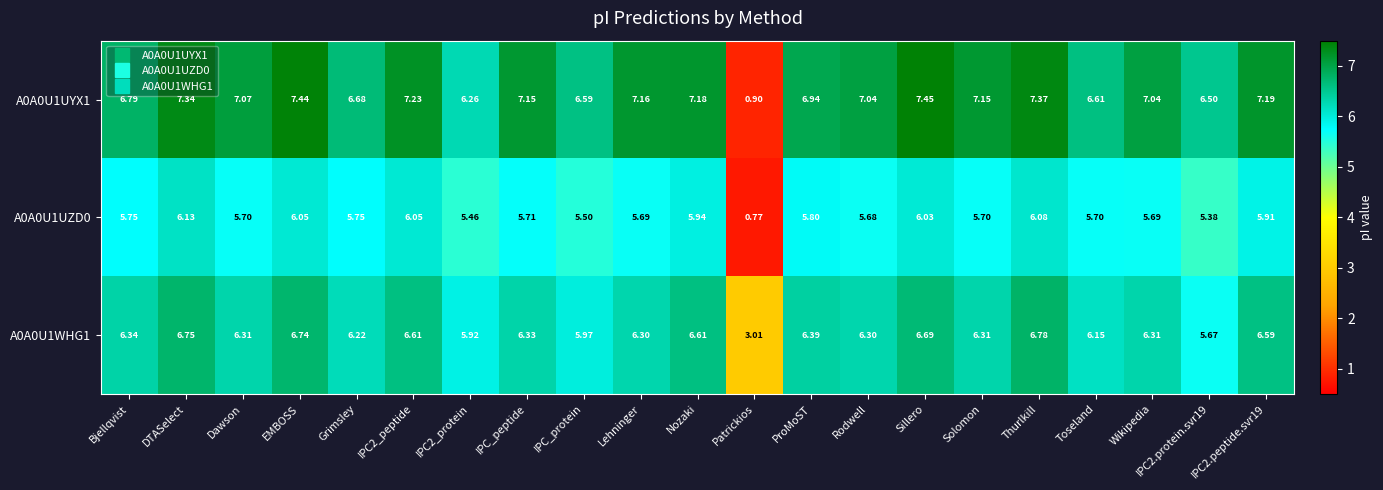

Is the value of A0A0U1WHG1 at IPC_protein greater than the value of A0A0U1UYX1 at Thurlkill?

No